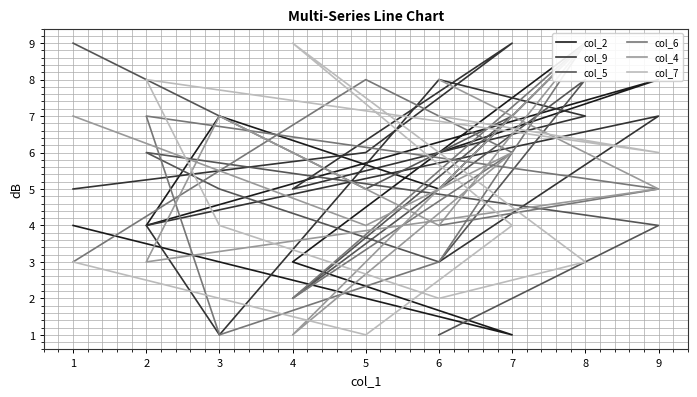

Is it true that col_4 equals 1 at 4?

False